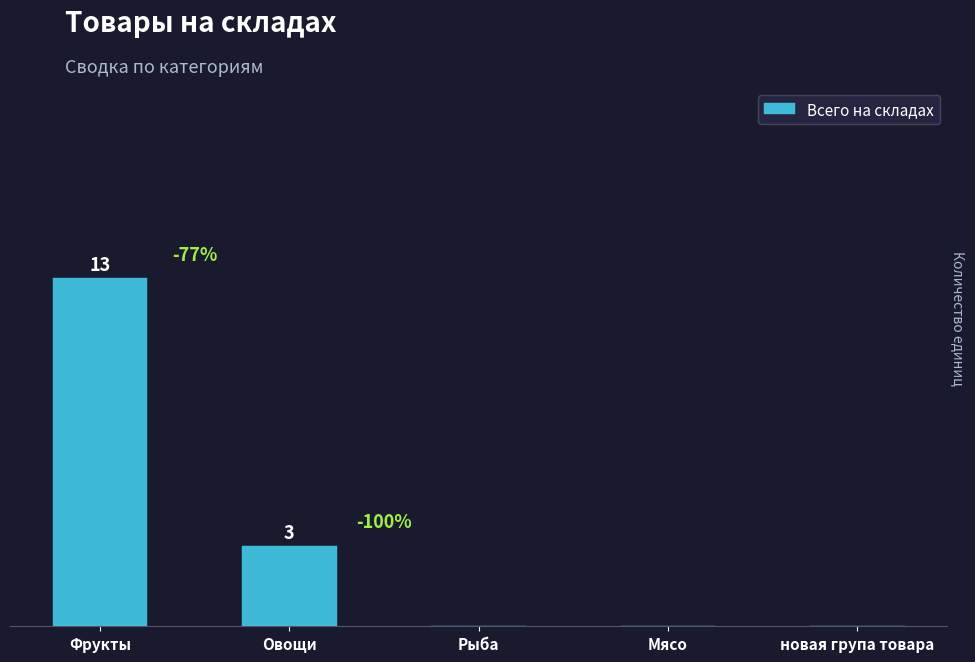

Which label corresponds to the largest value in the chart?

Фрукты